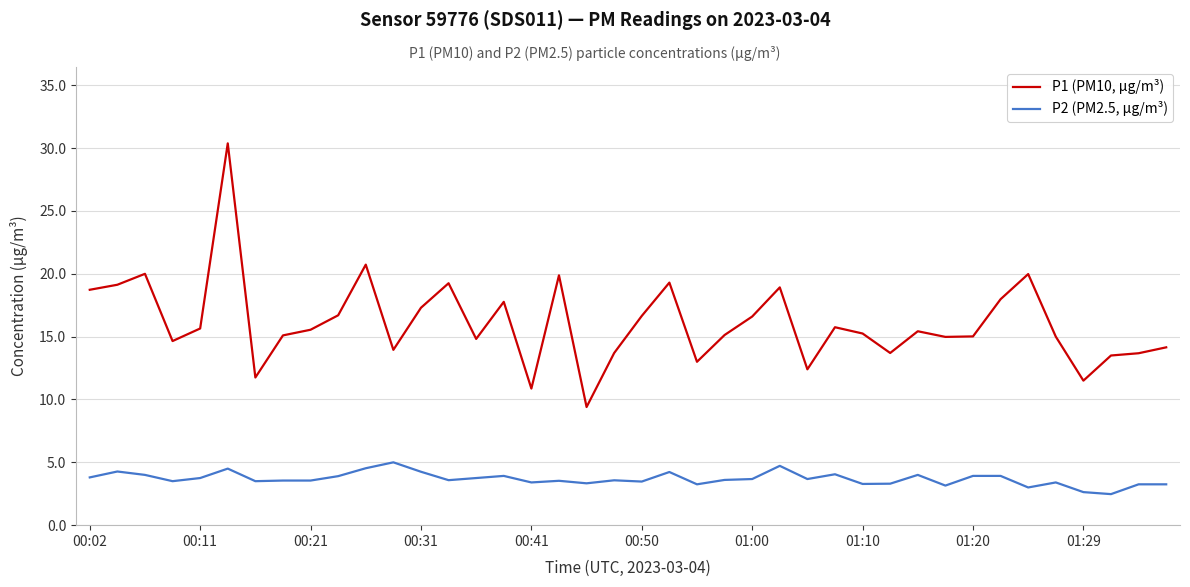

Which series has the largest range (max minus min)?

P1 (PM10, µg/m³)